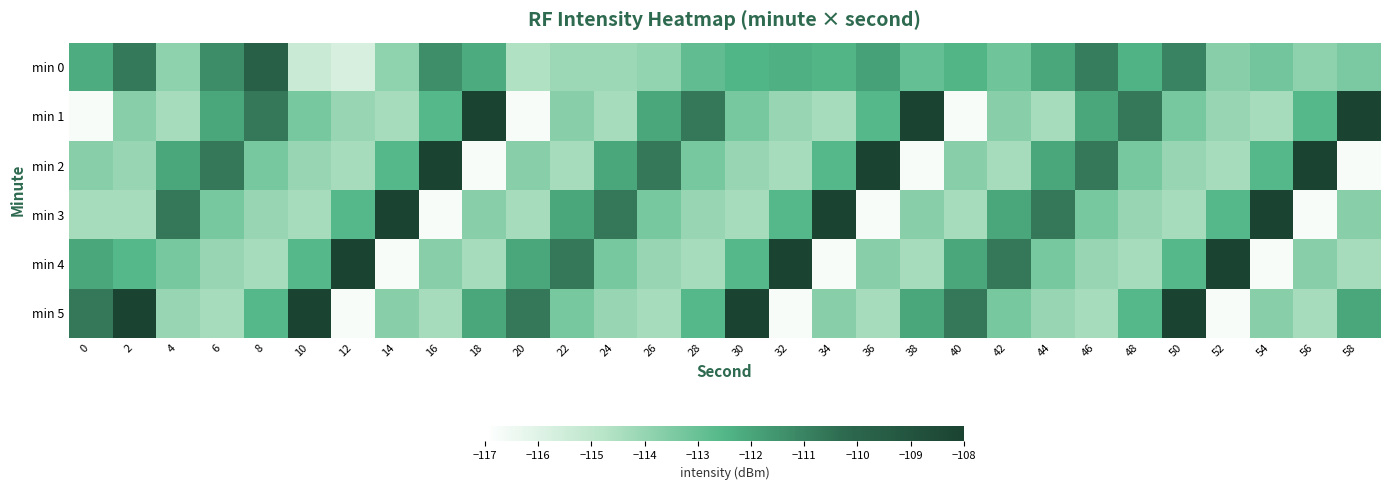

At 54, list the series in order from smallest to largest.

min 4, min 1, min 5, min 0, min 2, min 3